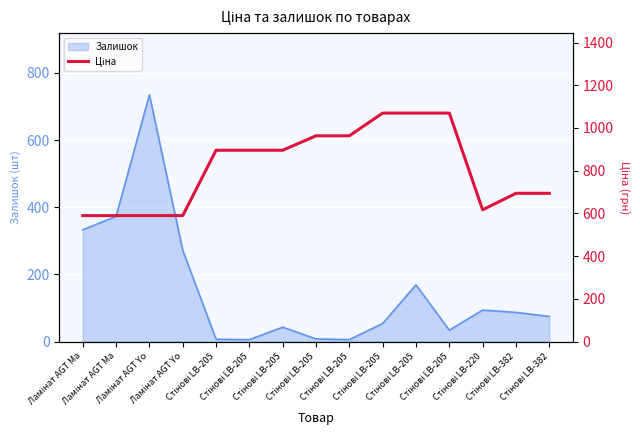

List the labels in order of value, largest first.

Стінові LB-205, Стінові LB-205, Стінові LB-205, Стінові LB-205, Стінові LB-205, Стінові LB-205, Стінові LB-205, Стінові LB-205, Стінові LB-382, Стінові LB-382, Стінові LB-220, Ламінат AGT Ma, Ламінат AGT Ma, Ламінат AGT Yo, Ламінат AGT Yo